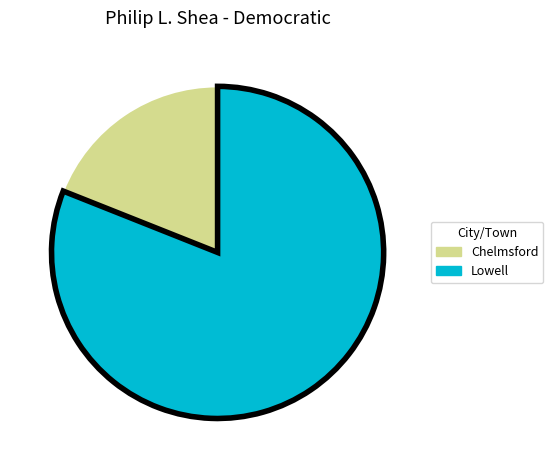

Which category has the biggest portion of the pie?

Lowell